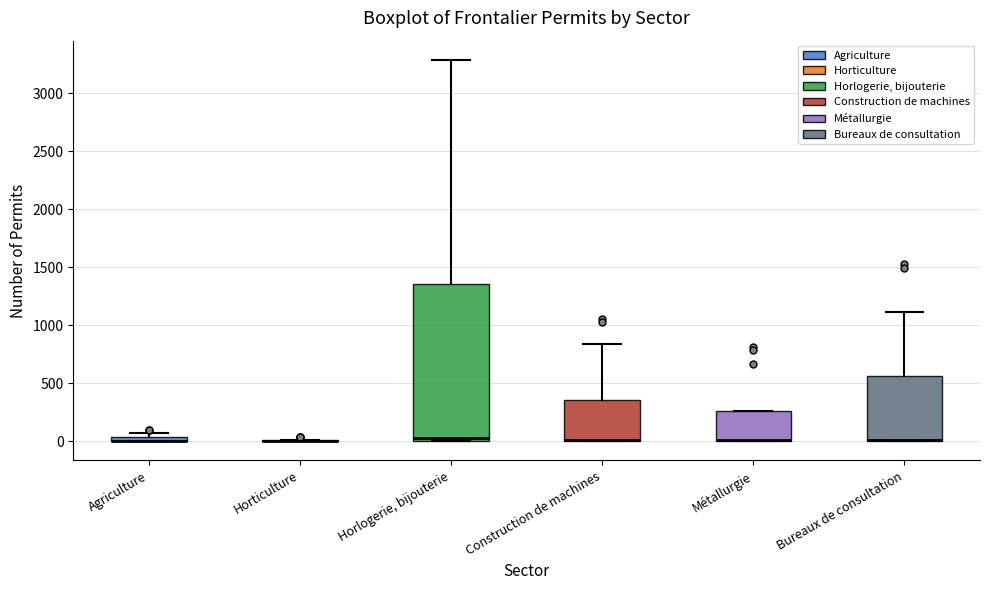

Which box is the tallest, from its lower edge to its upper edge?

Horlogerie, bijouterie